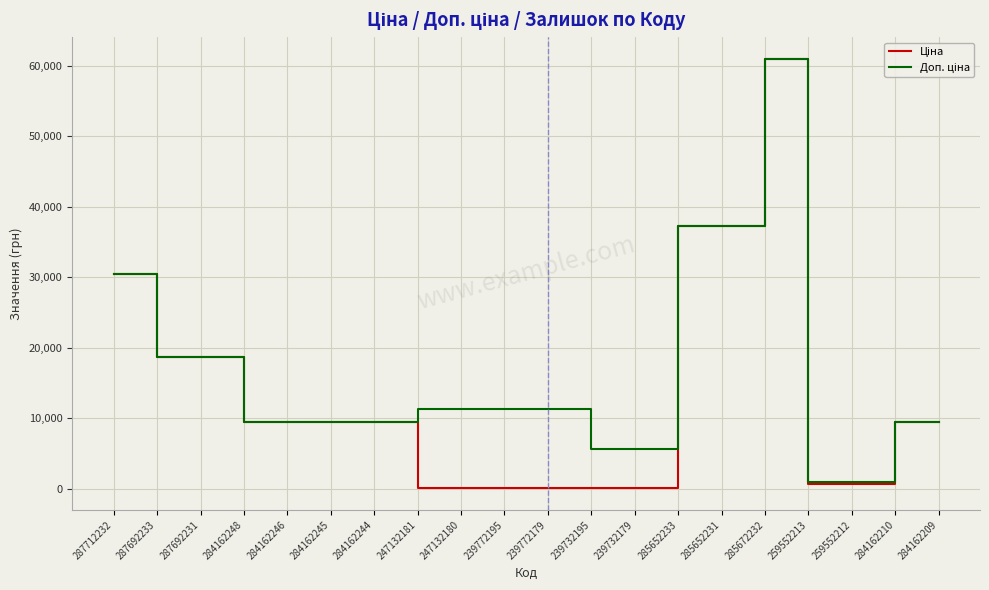

At which category is the sum across all series the highest?

285672232